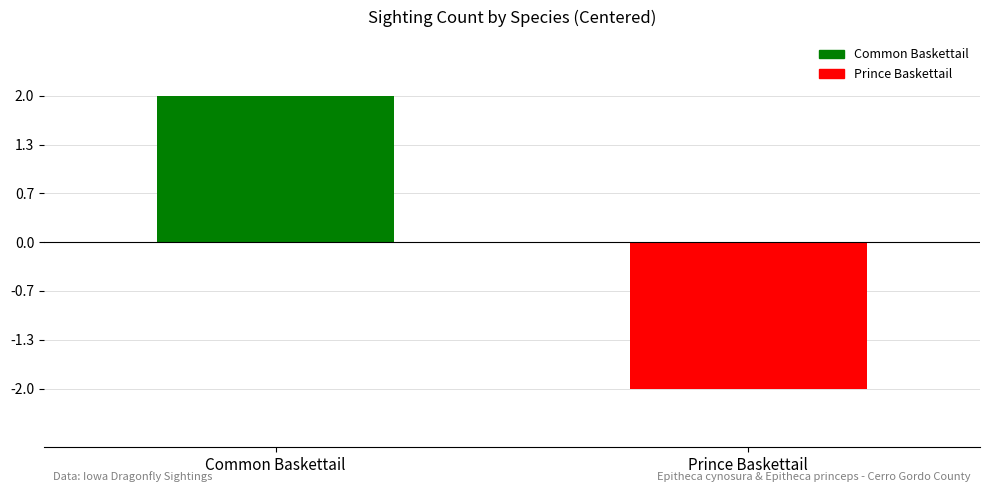

Which category has the lowest value across all series?

Prince Baskettail